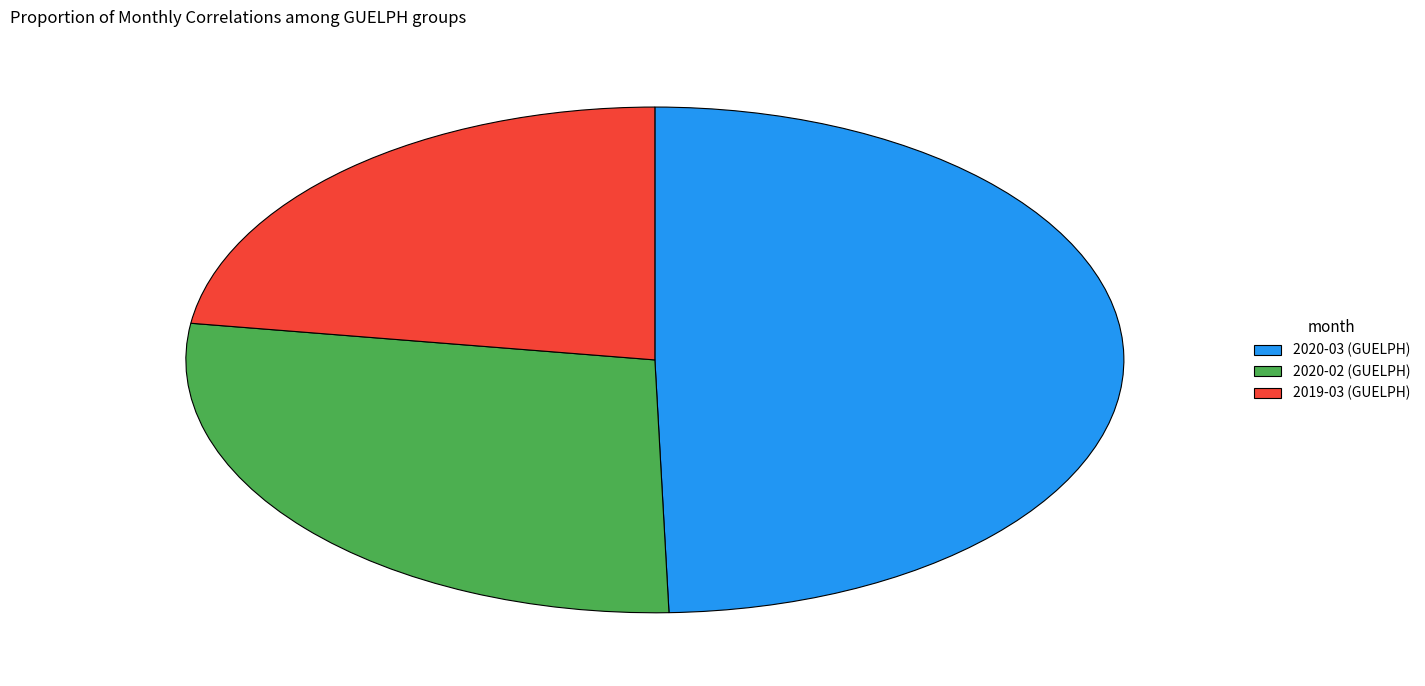

Combined, do 2020-02 (GUELPH) and 2019-03 (GUELPH) account for over 50%?

Yes